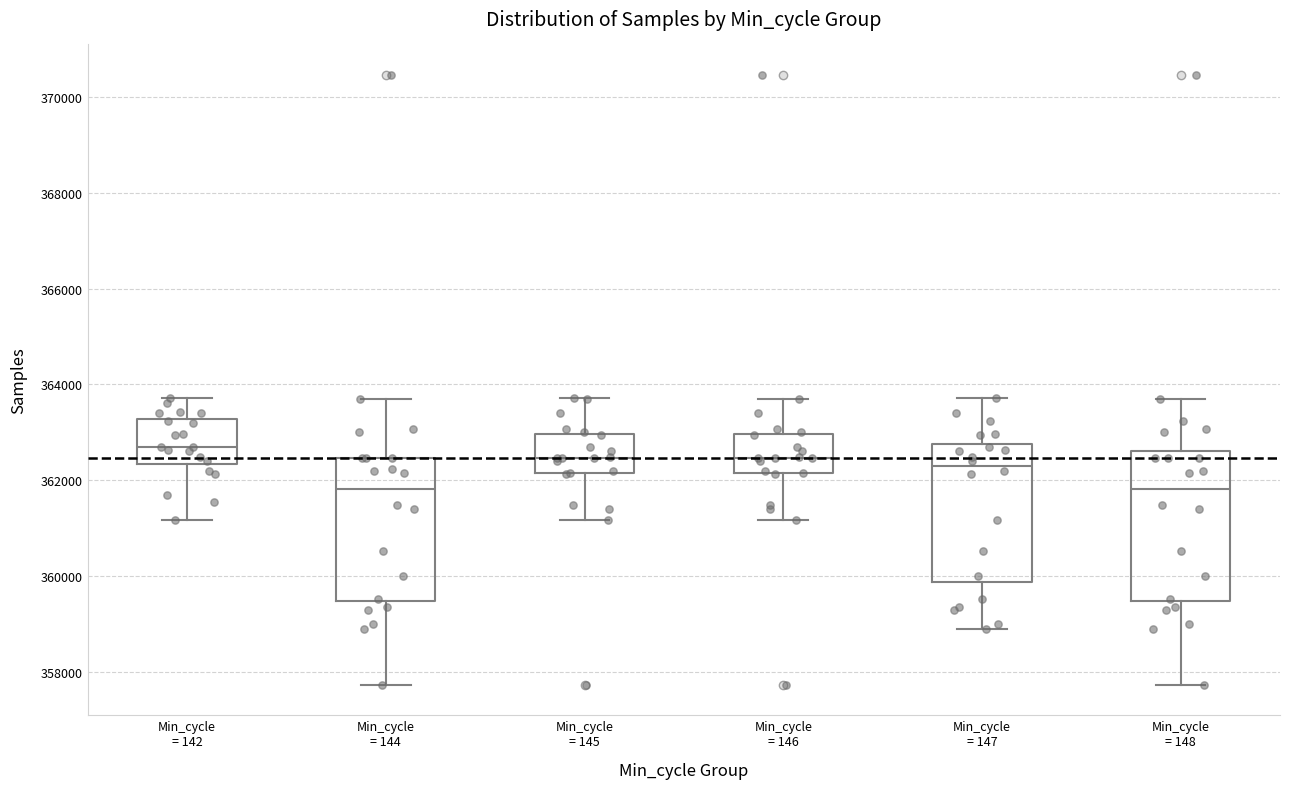

Which box has the highest median line?

Min_cycle = 142